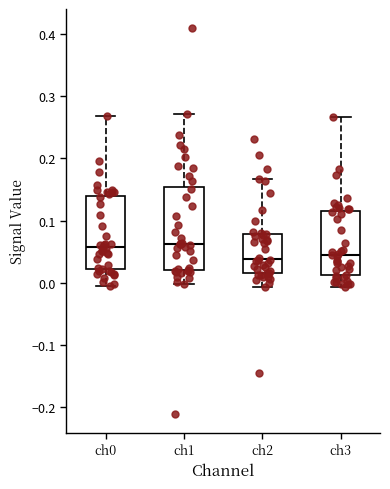

Reading left to right, transcribe this box plot: for each box, give where its median line is, the range the box spans, and where its two whiskers end, as read against the y-axis. The values are not printed on the chart, so give them approximately, as read against the axis.

ch0: median 0.06, box 0.02 to 0.14, whiskers 0.00 to 0.27
ch1: median 0.06, box 0.02 to 0.15, whiskers 0.00 to 0.27
ch2: median 0.04, box 0.02 to 0.08, whiskers -0.01 to 0.17
ch3: median 0.04, box 0.01 to 0.11, whiskers -0.01 to 0.27